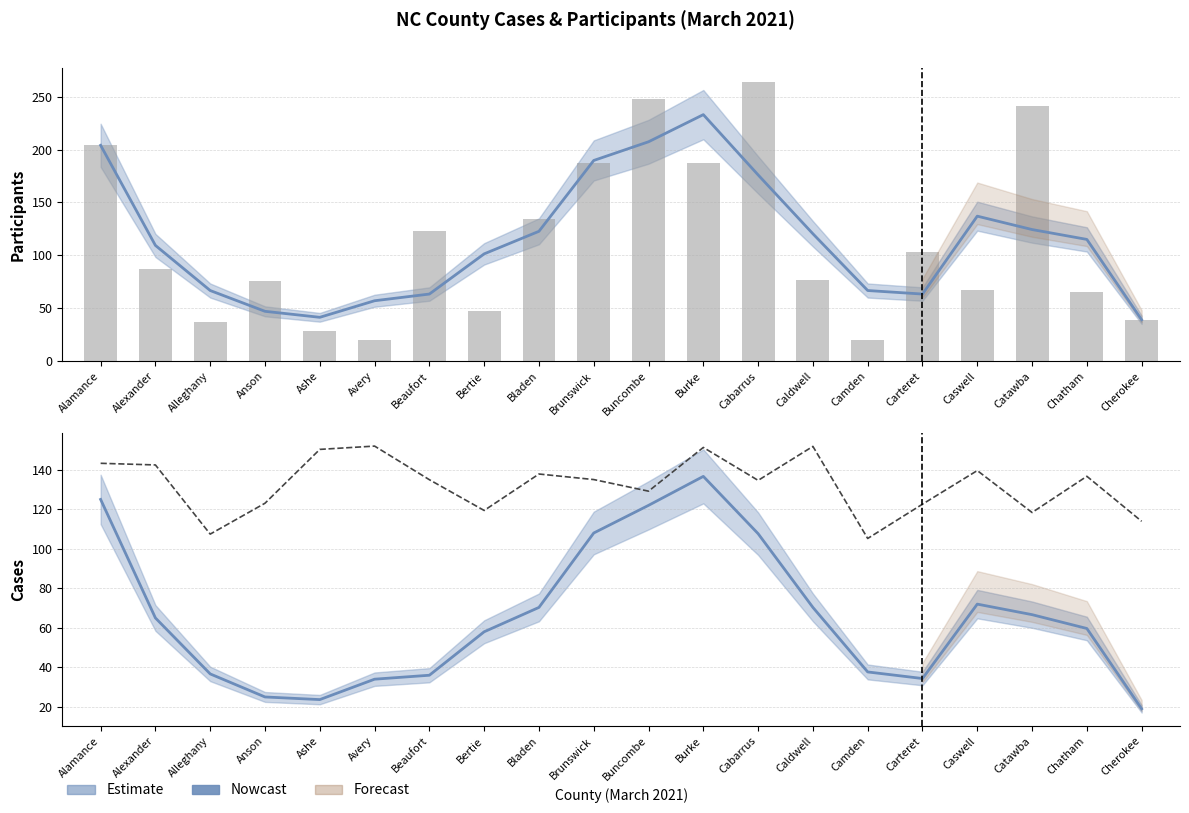

What is the total value across all series at Chatham?

261.4